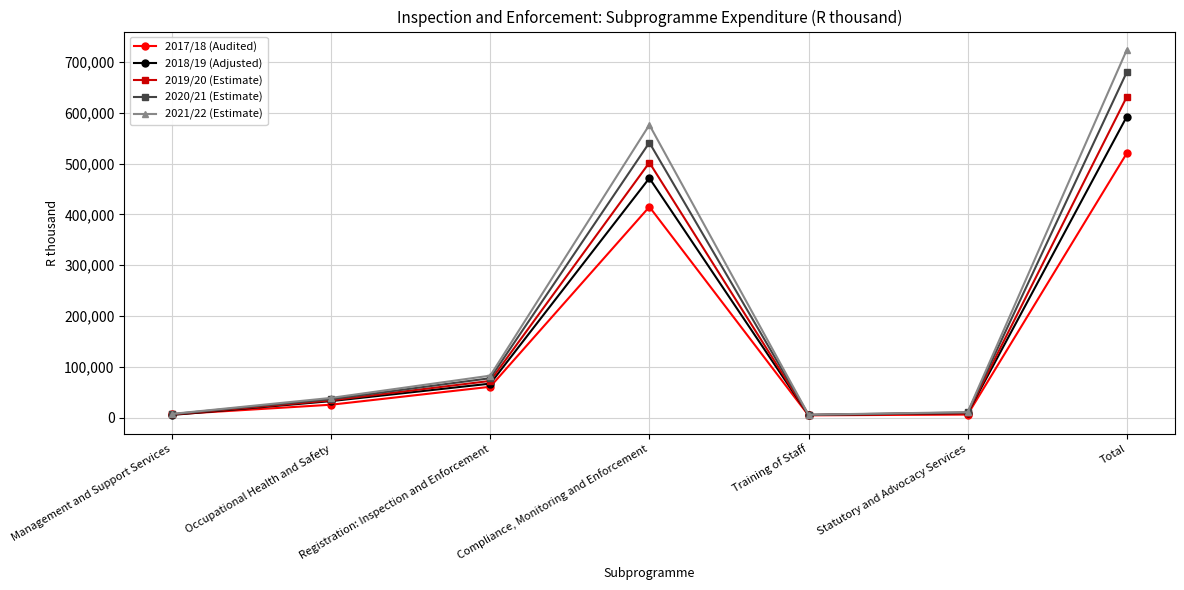

What is the maximum value shown in the chart?

723472